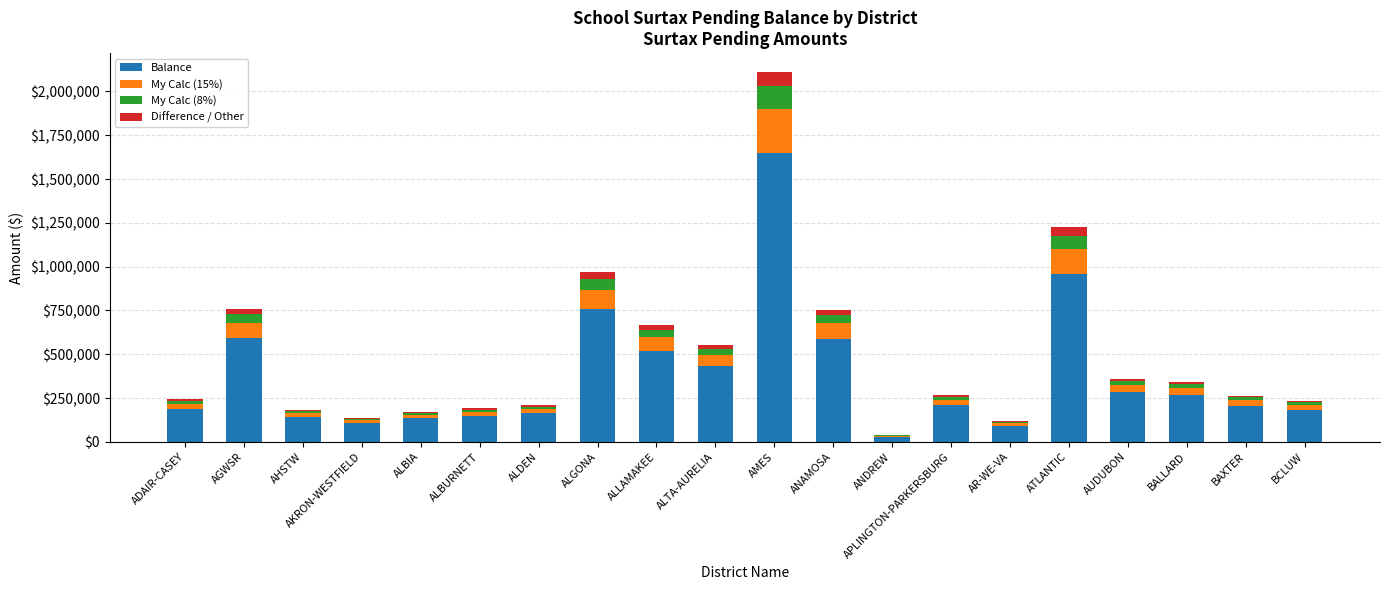

Does the chart contain stacked bars?

Yes